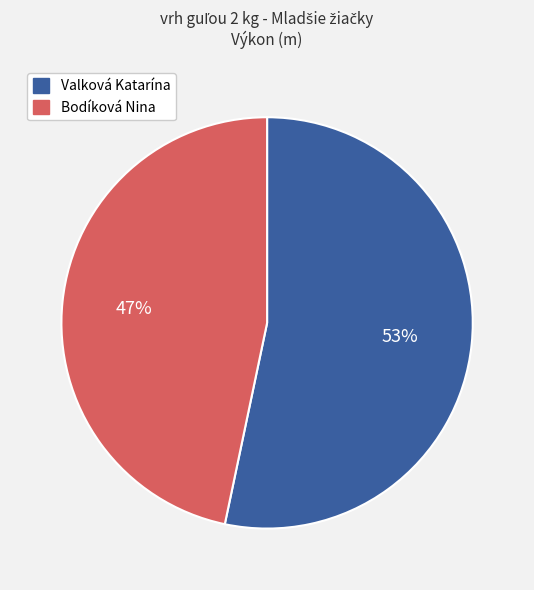

How many segments does this pie chart have?

2